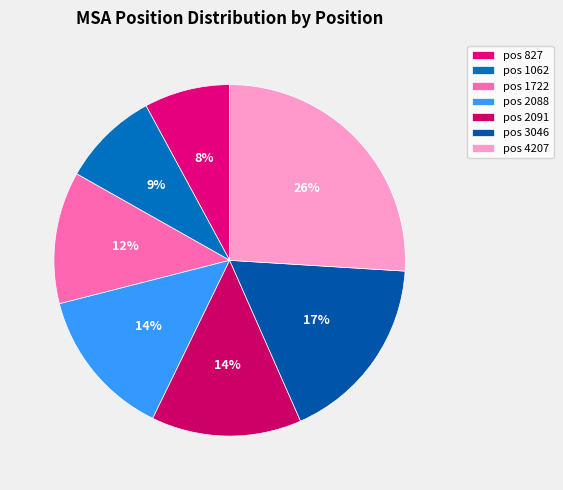

Which slice is the smallest?

pos 827